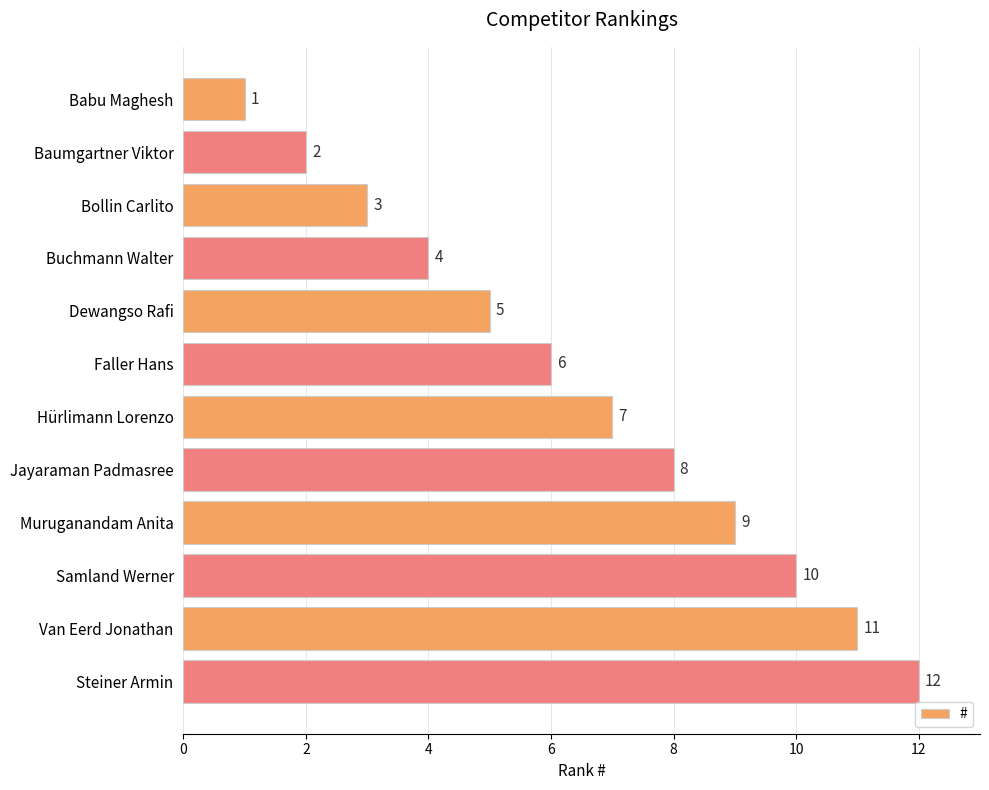

Does the chart contain stacked bars?

No